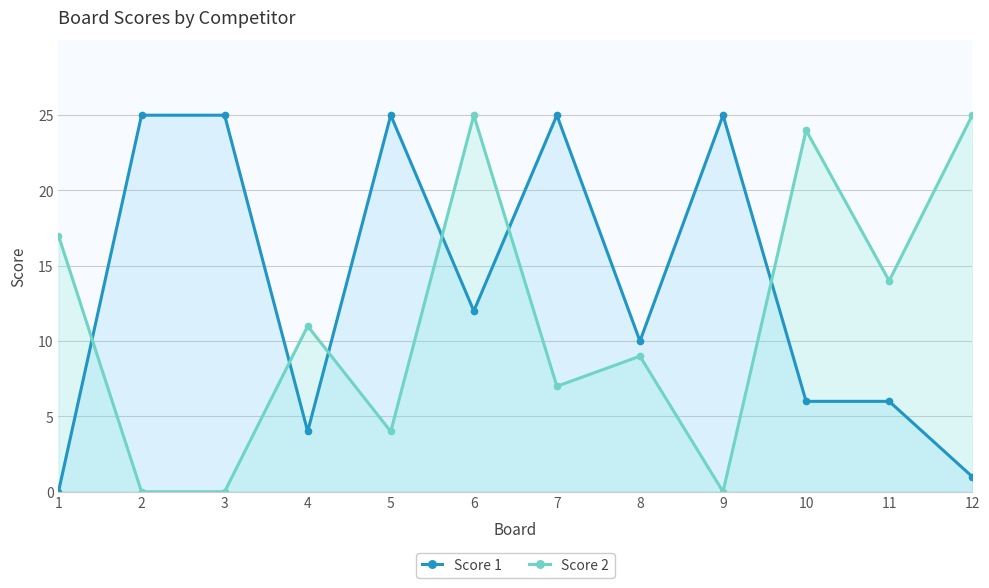

What is the maximum value shown in the chart?

25